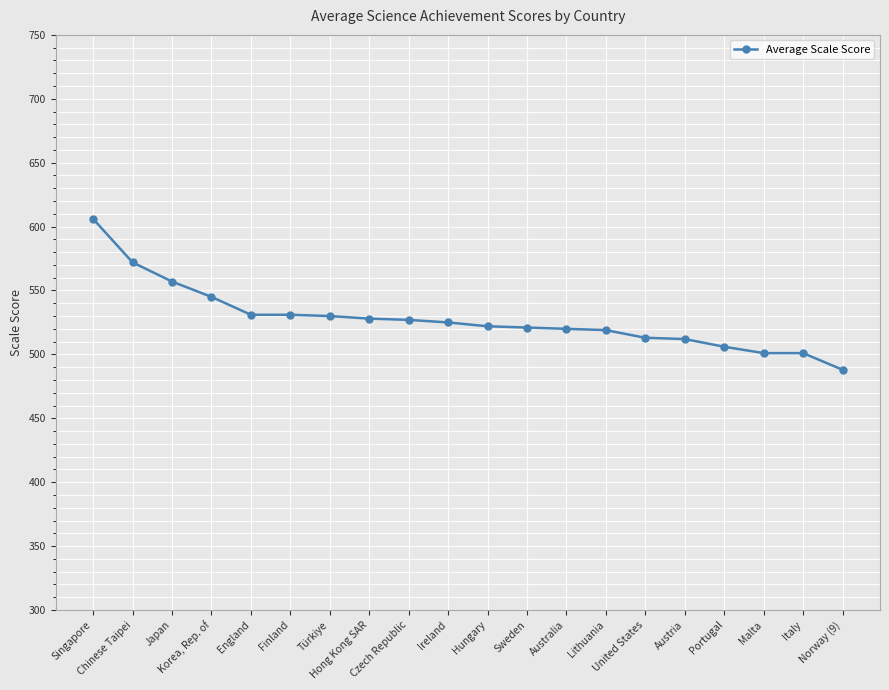

What is the ratio of the value at Portugal to the value at Austria?

1.0